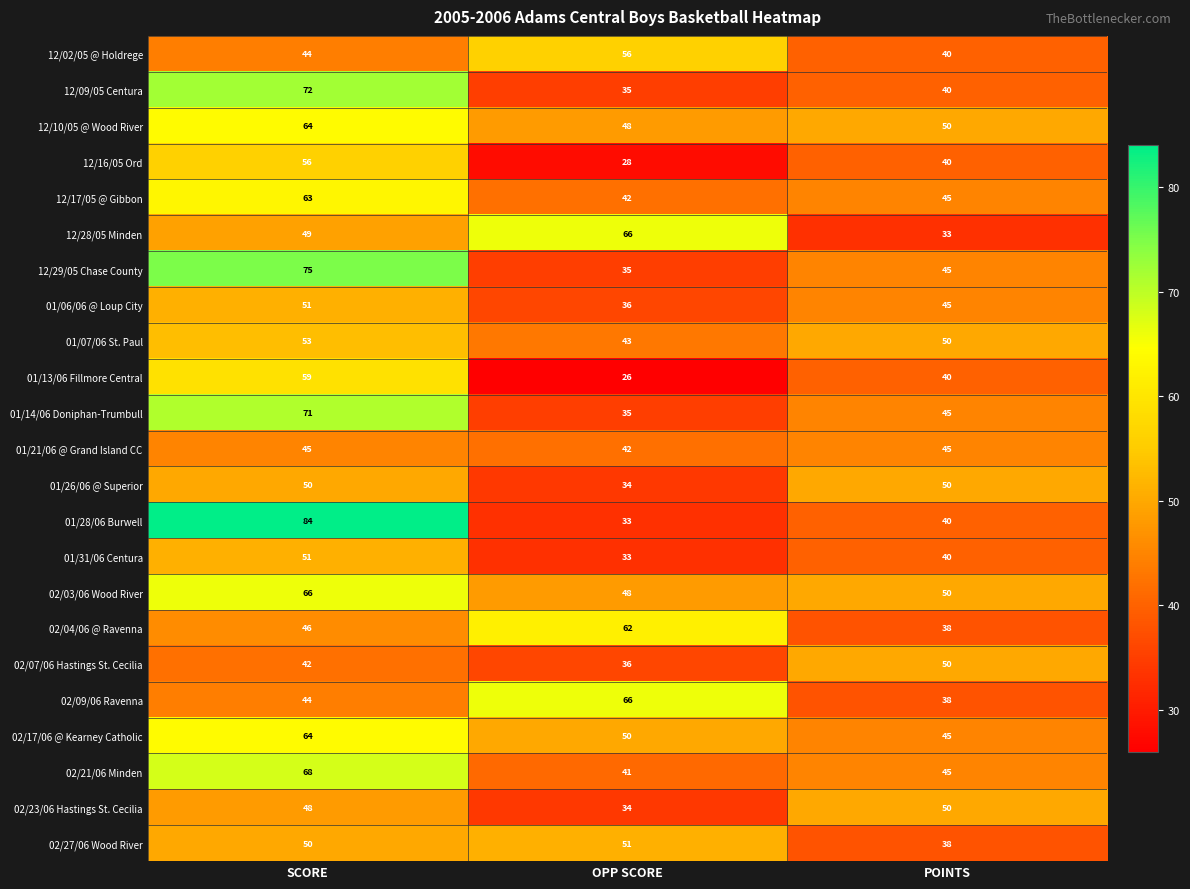

Which label corresponds to the largest value in the chart?

SCORE